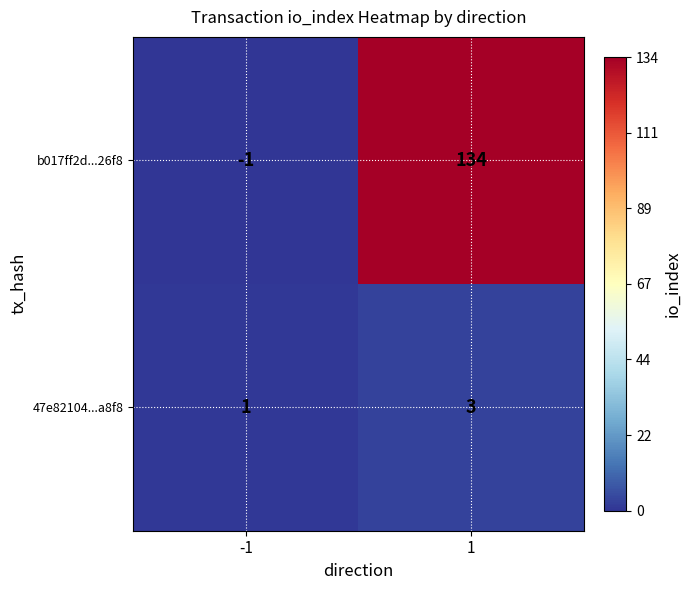

What is the spread (max minus min) of values at -1?

2